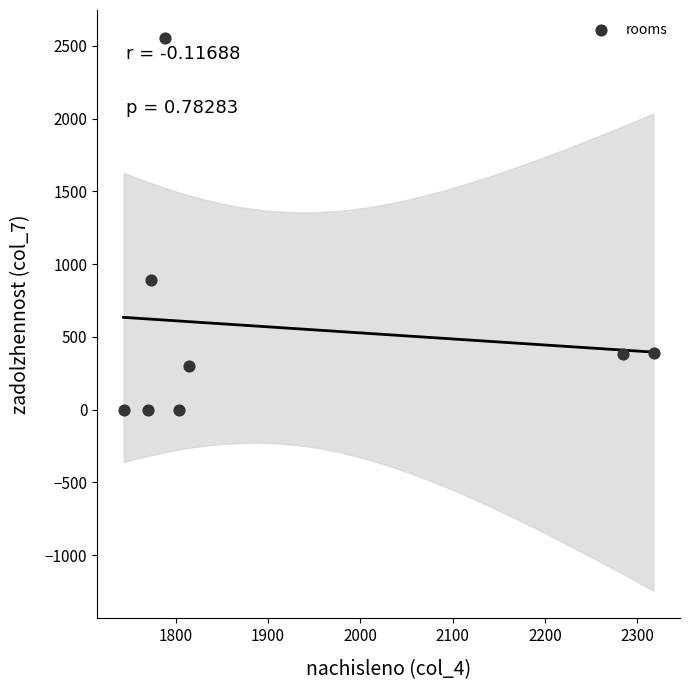

What is the average Y value?

564.2